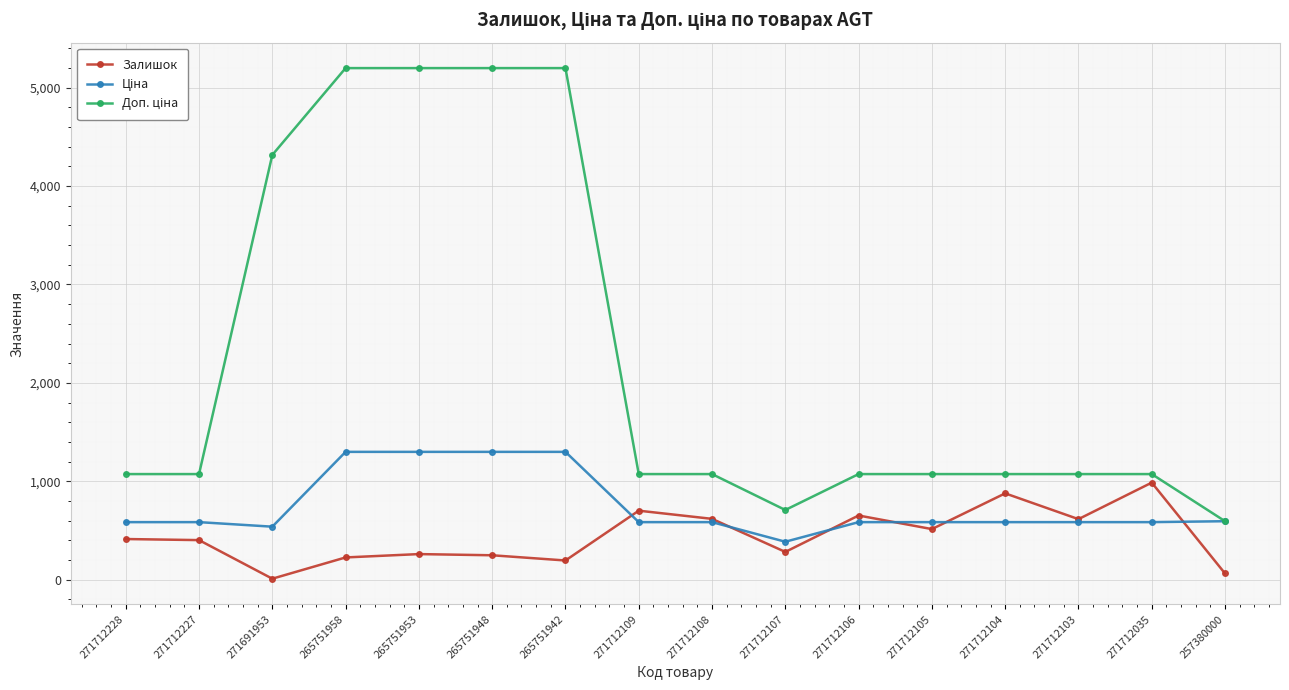

Is it true that Залишок equals 196.0 at 265751942?

True